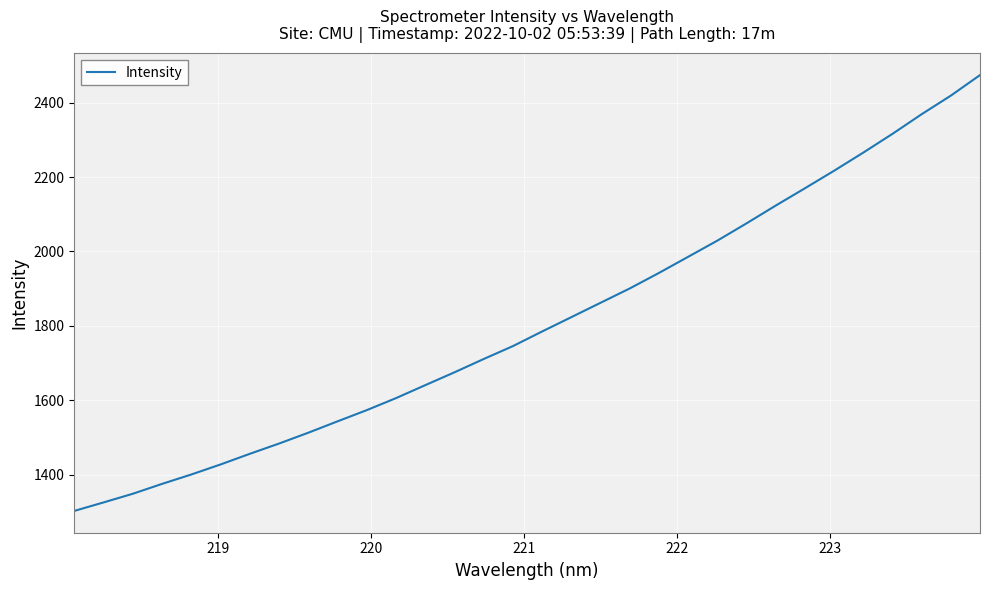

What is the maximum value shown in the chart?

2473.9